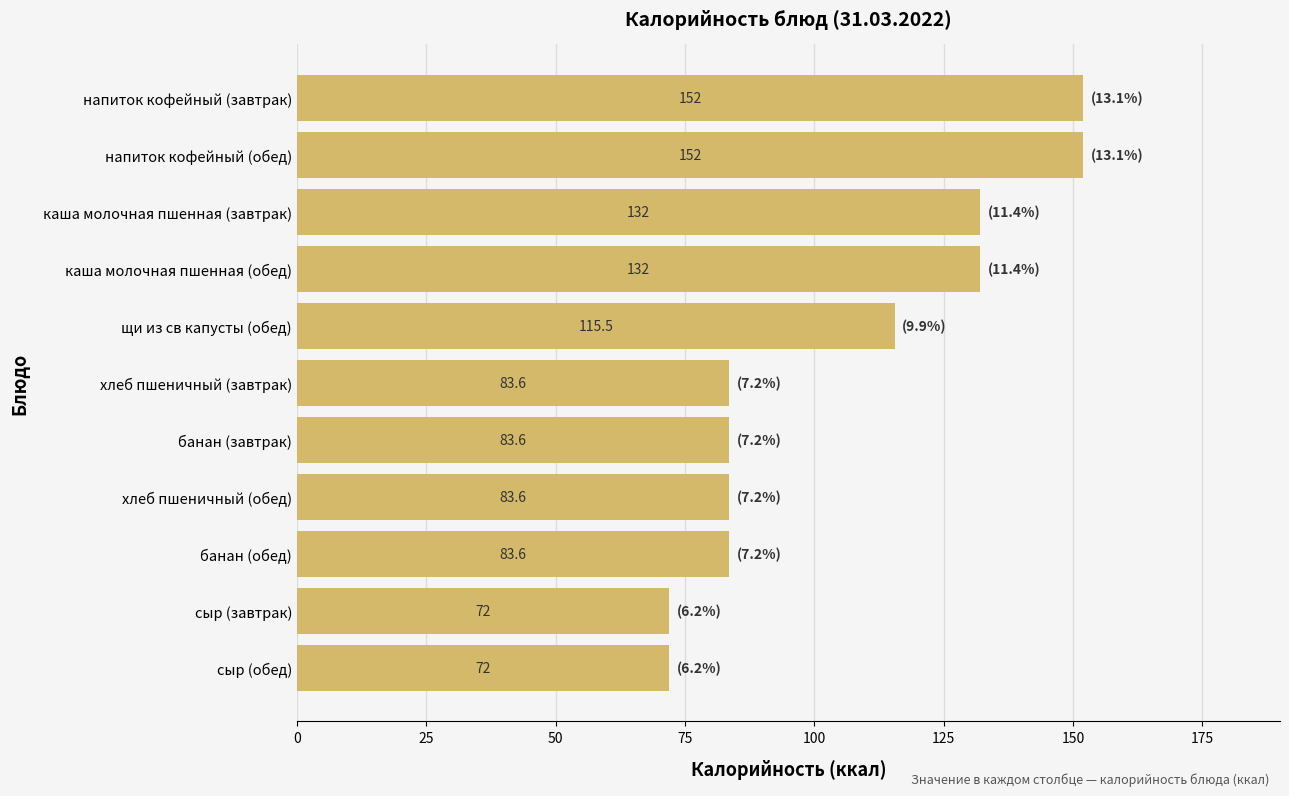

What is the value of the 5th bar from the top?

115.5